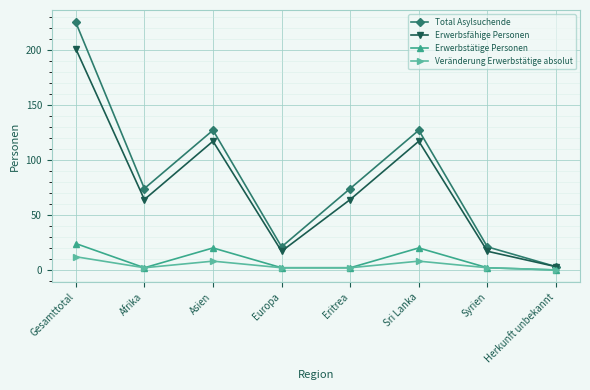

At which category is the sum across all series the highest?

Gesamttotal